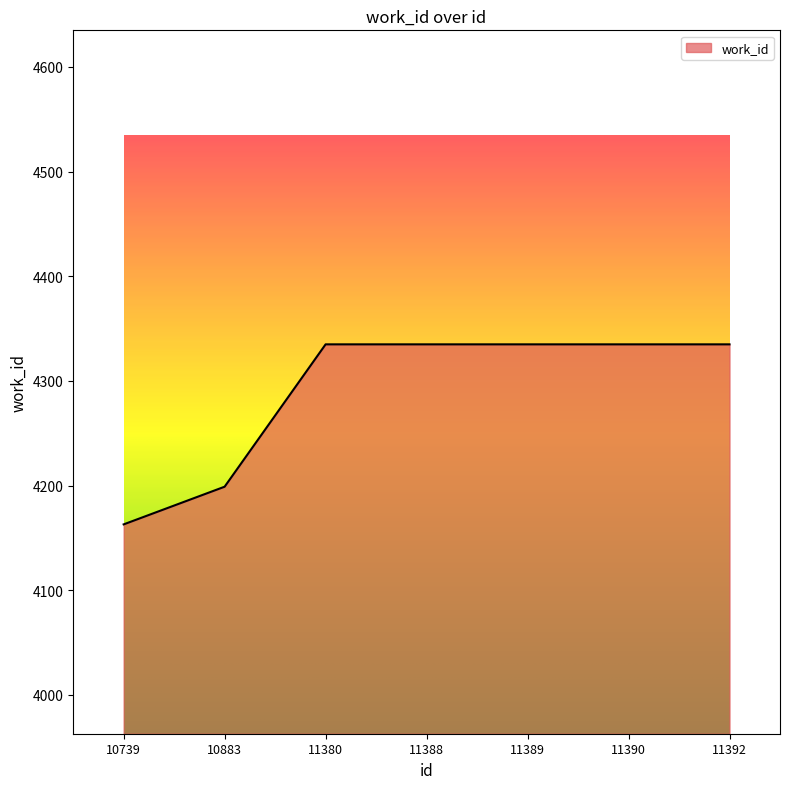

How many distinct data groups are displayed?

1